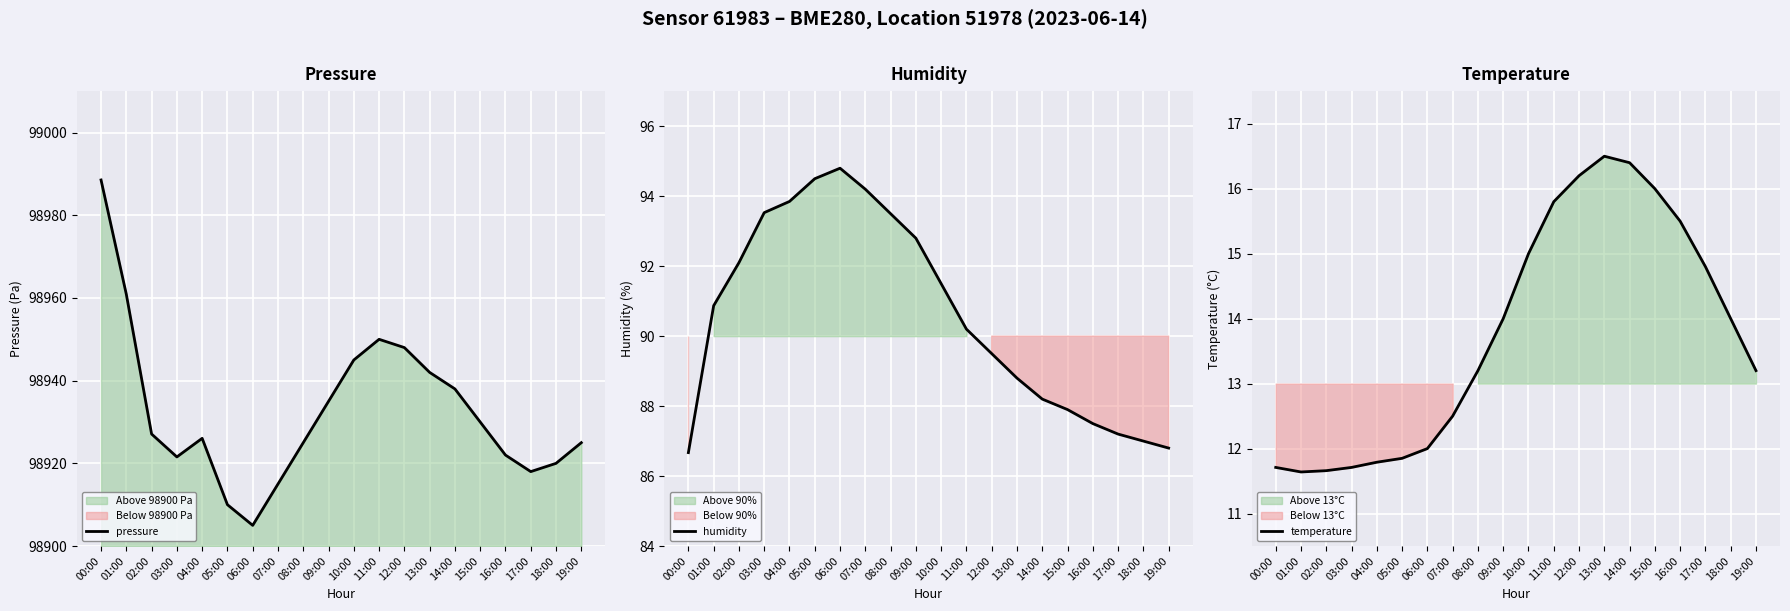

What is the difference between the temperature values at 15:00 and 08:00?

2.8